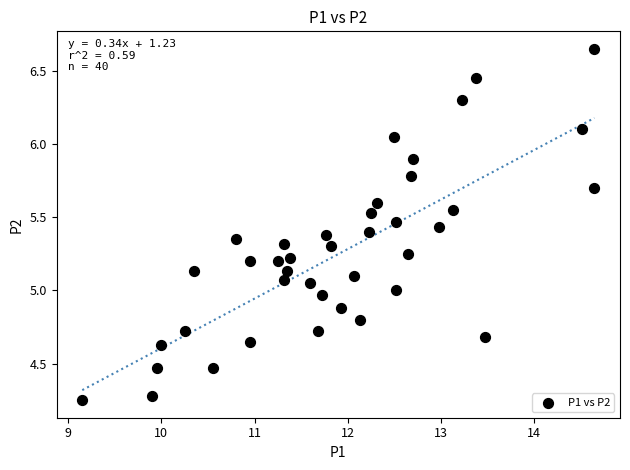

What is the range of Y values (max minus min)?

2.4